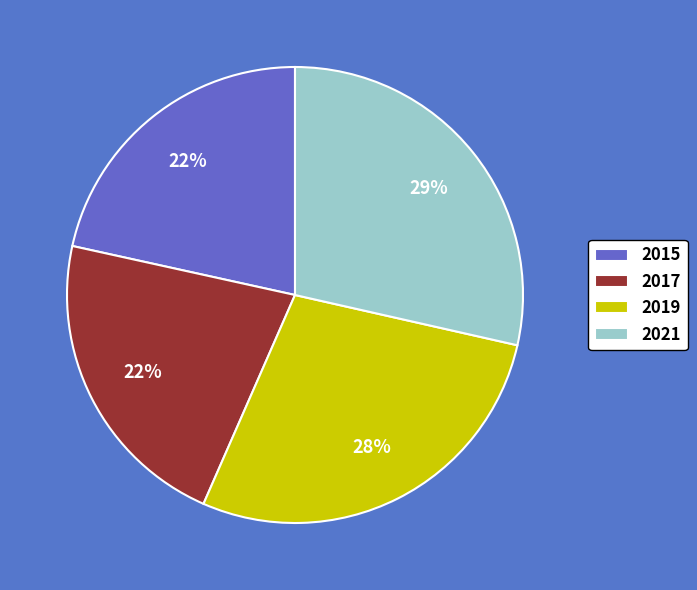

How many slices are in this pie chart?

4